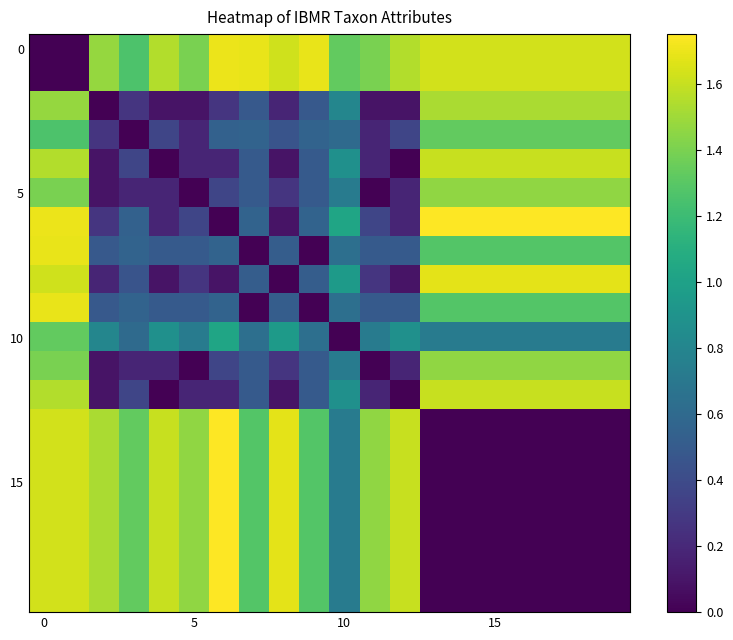

At how many categories does at least one series exceed 0?

20